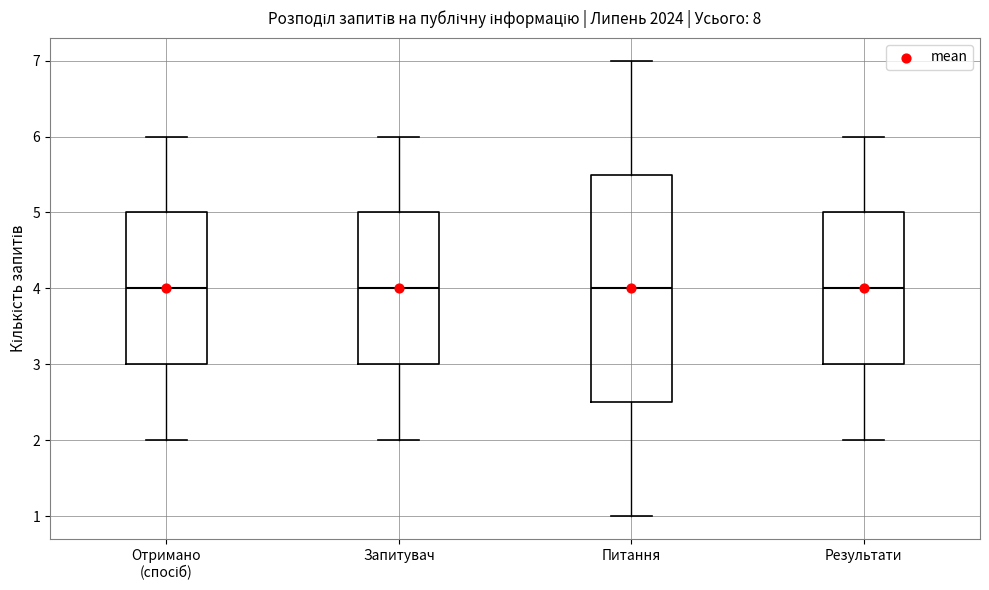

Where is the upper edge of the box for Отримано (спосіб) on the y-axis? The values are not printed on the chart, so give them approximately, as read against the axis.

5.0